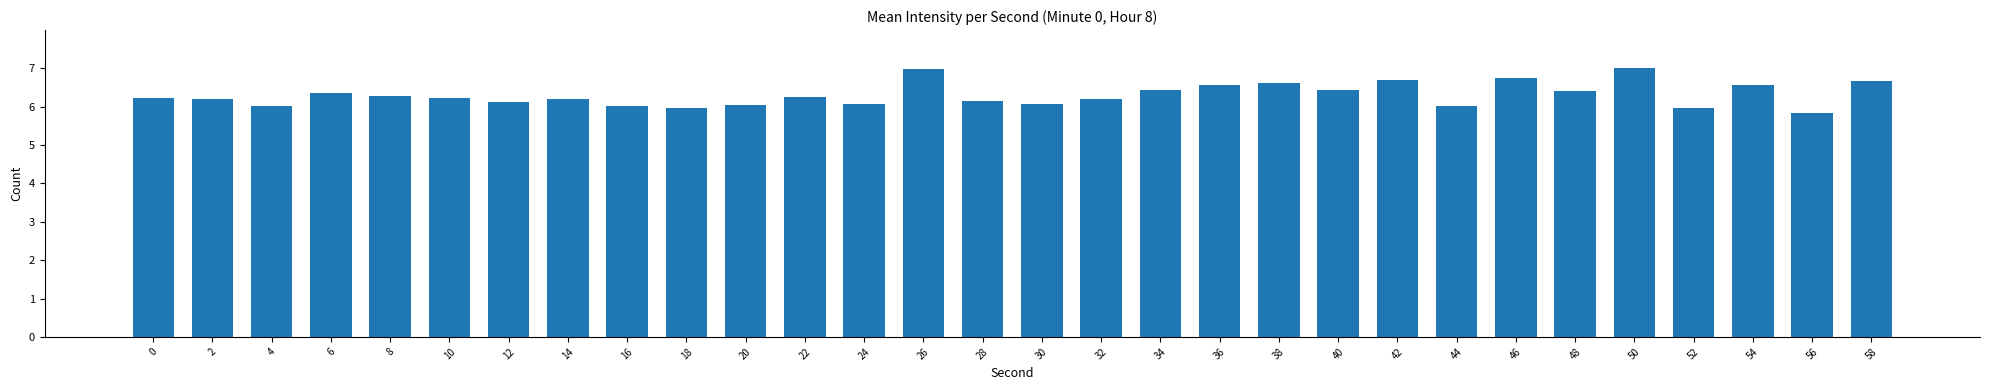

Is it true that the value at 56 is 2.2?

False